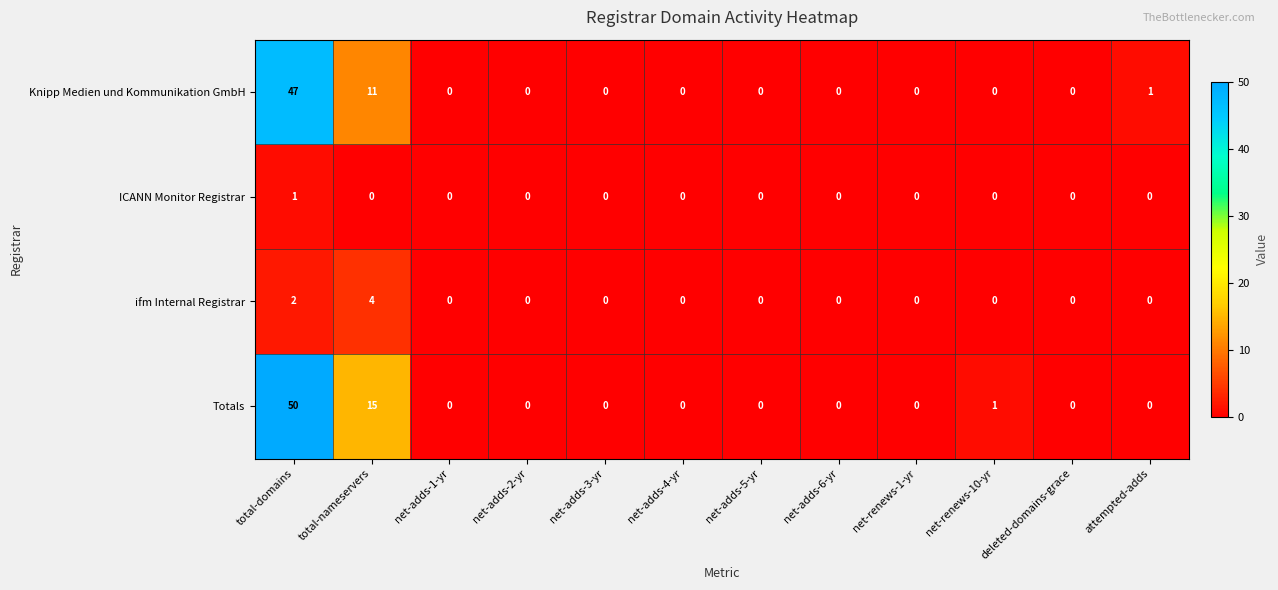

Which series changed the most between total-domains and deleted-domains-grace?

Totals